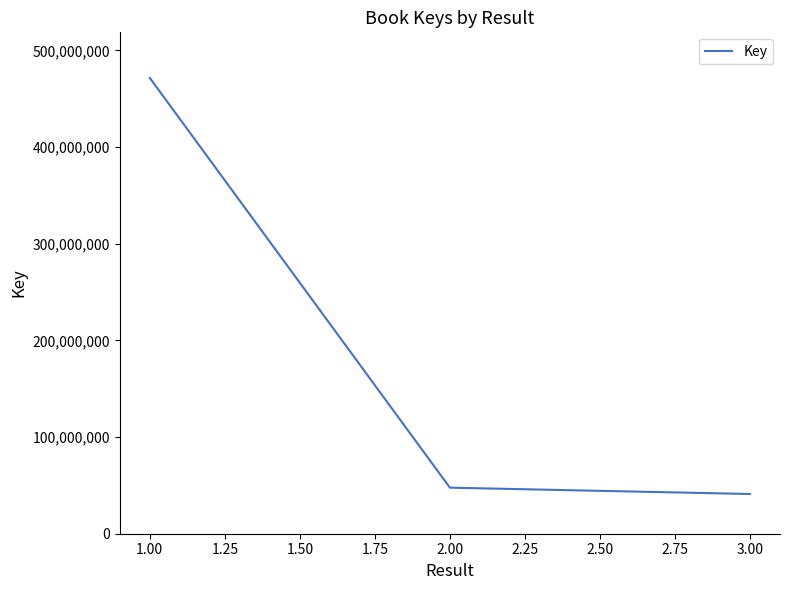

Is this an area chart (filled region under the line)?

No